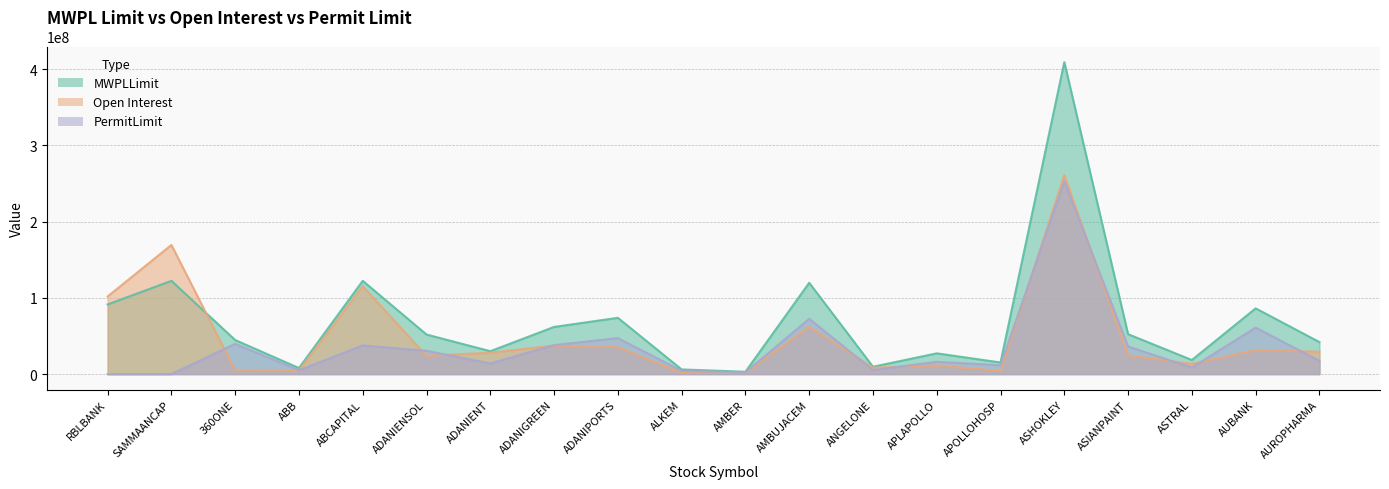

Which category has the lowest value in the PermitLimit series?

RBLBANK